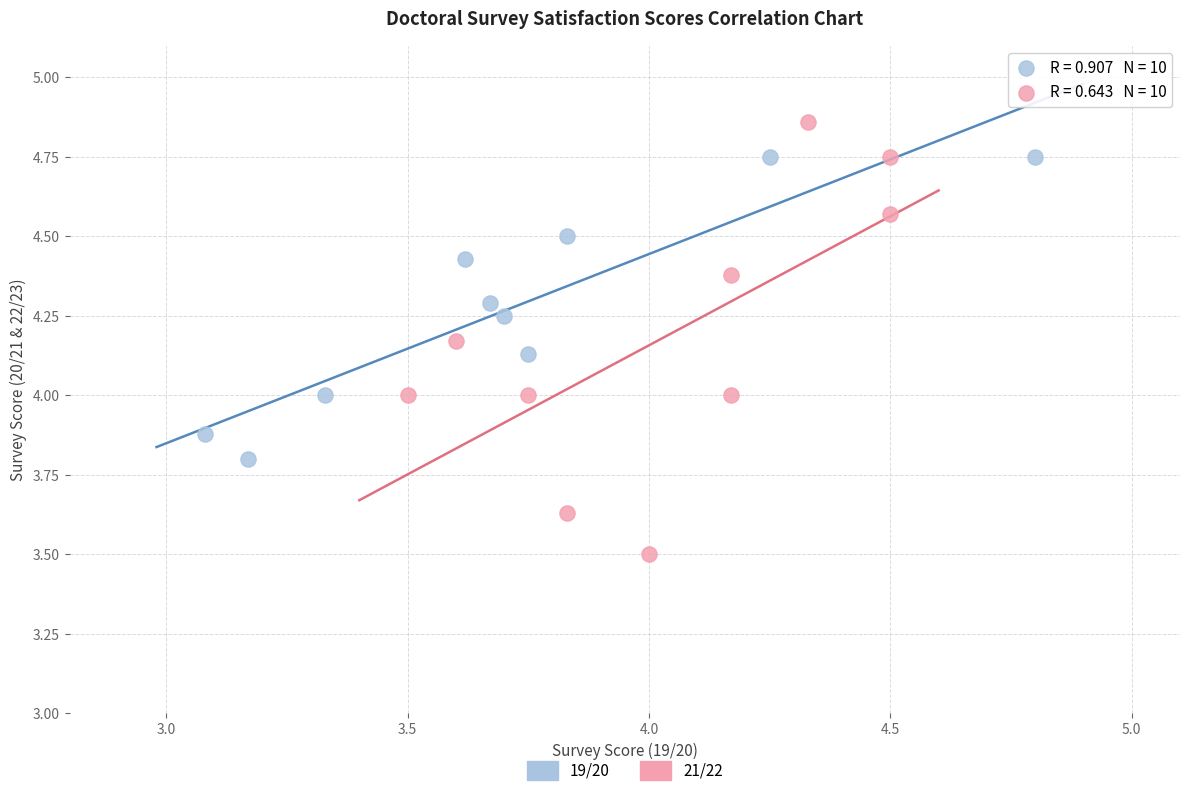

What are all the series names shown in the legend?

19/20, 21/22